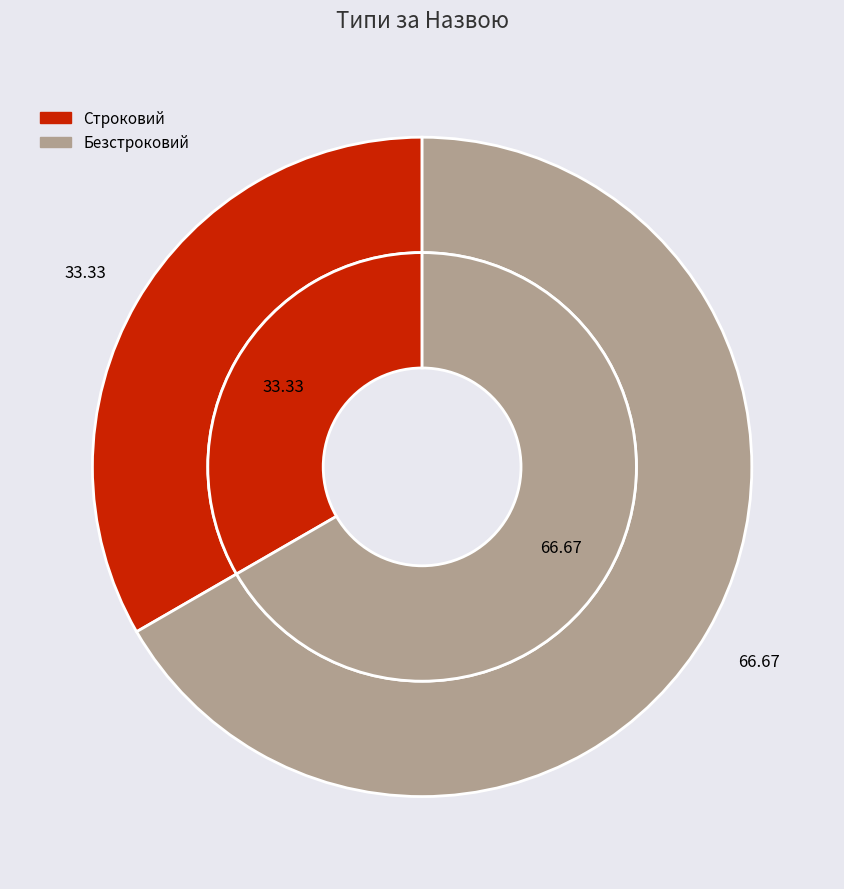

Is there a majority slice in this chart?

Yes